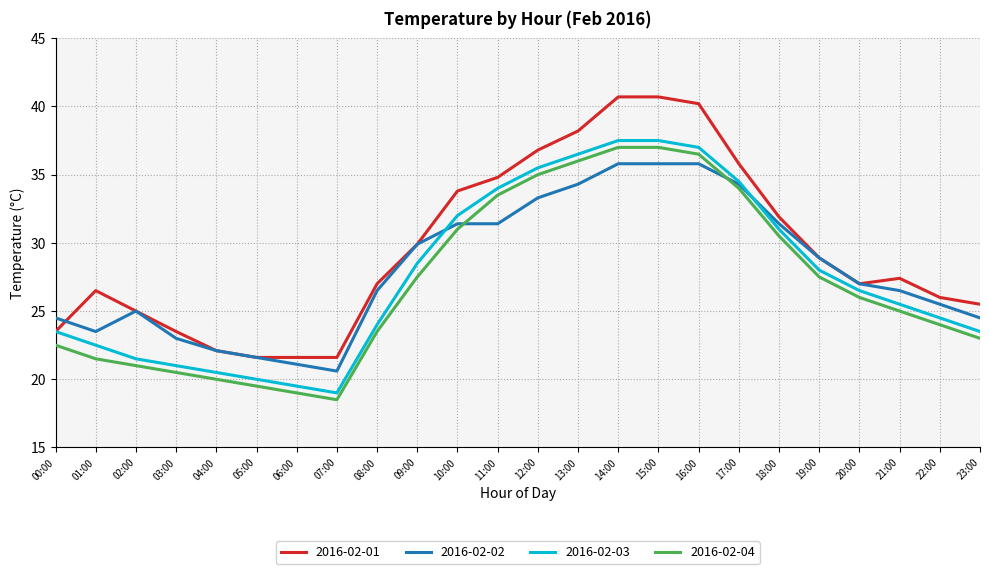

What are all the series names shown in the legend?

2016-02-01, 2016-02-02, 2016-02-03, 2016-02-04